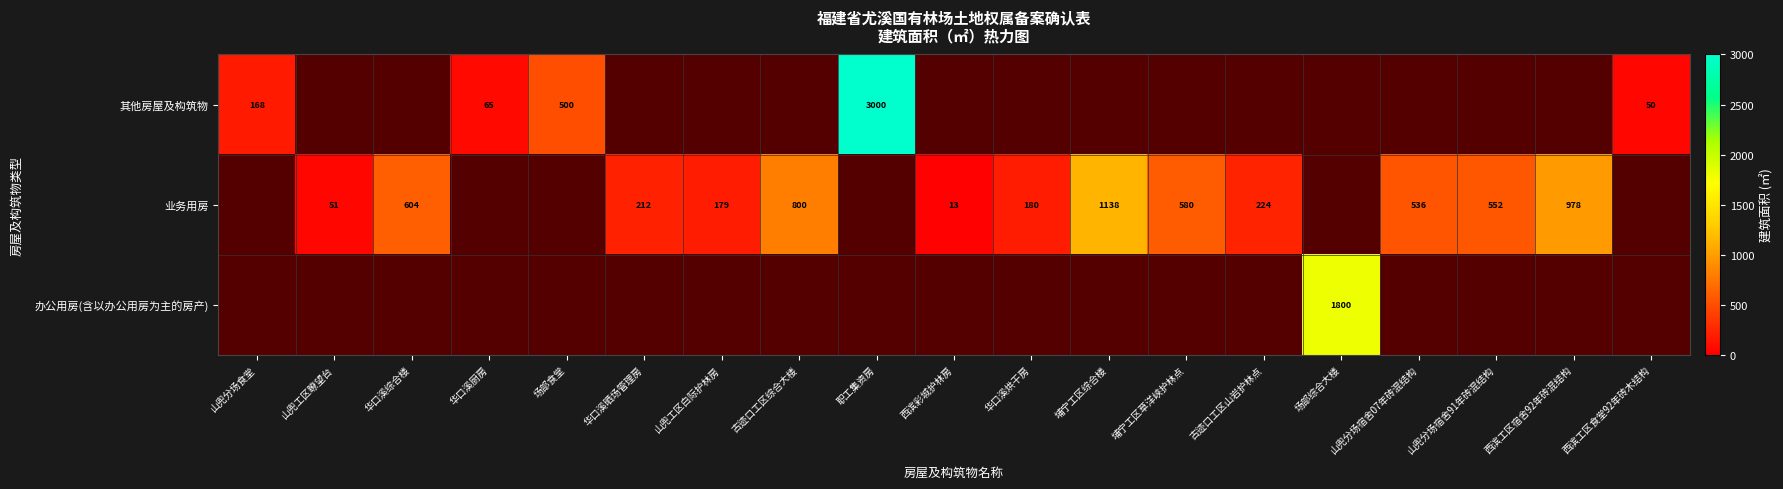

True or false: 业务用房 has a value of 1138 at 埔宁工区综合楼.

True